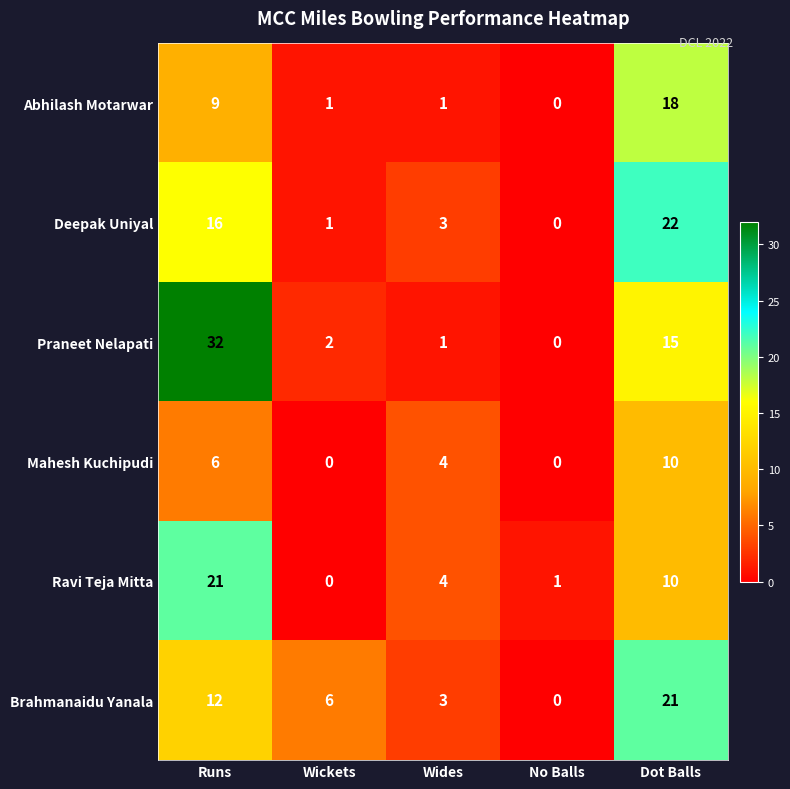

Reading left to right, list all the values displayed in this chart.

Abhilash Motarwar: 9	1	1	0	18
Deepak Uniyal: 16	1	3	0	22
Praneet Nelapati: 32	2	1	0	15
Mahesh Kuchipudi: 6	0	4	0	10
Ravi Teja Mitta: 21	0	4	1	10
Brahmanaidu Yanala: 12	6	3	0	21